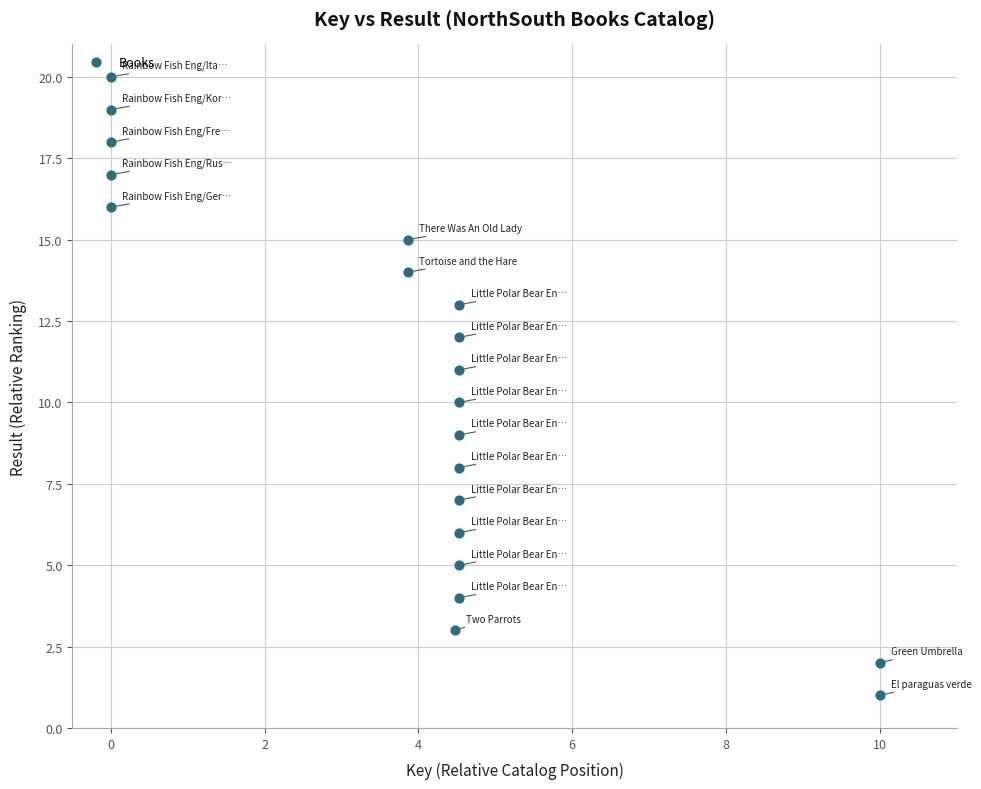

What is the range of Y values (max minus min)?

19